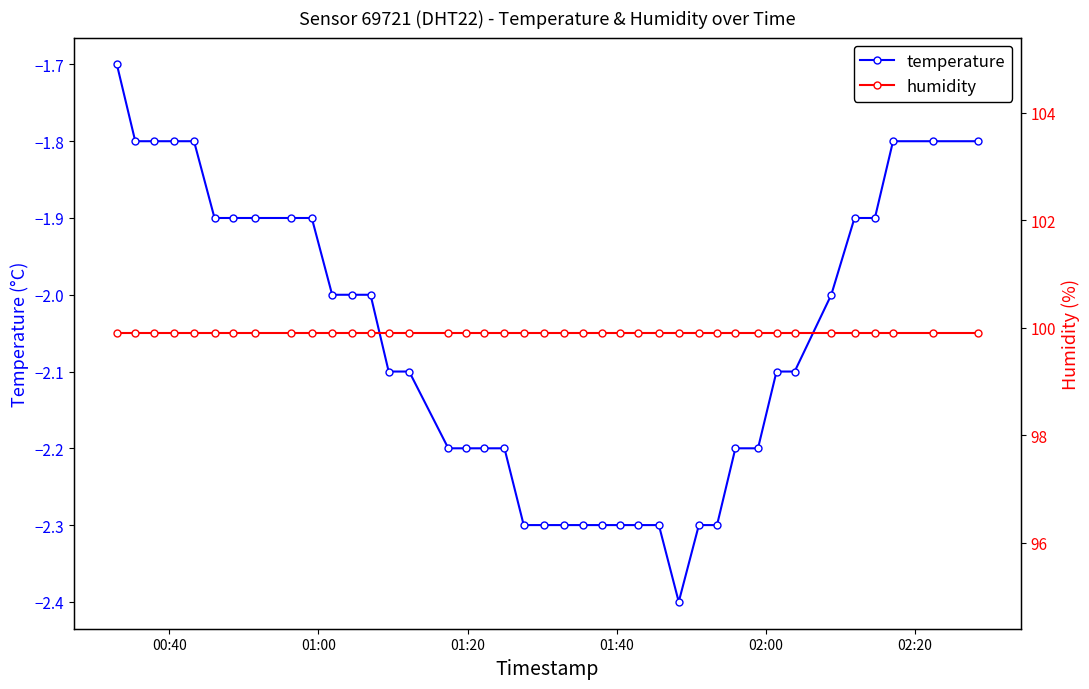

True or false: humidity and temperature intersect in this chart.

False